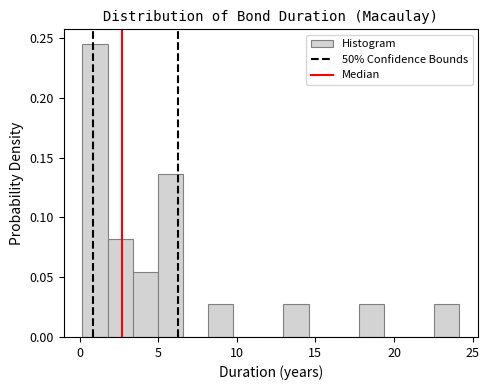

Around what value on the x-axis is the tallest bar? Give the approximate position of its centre, as read against the axis.

1.0